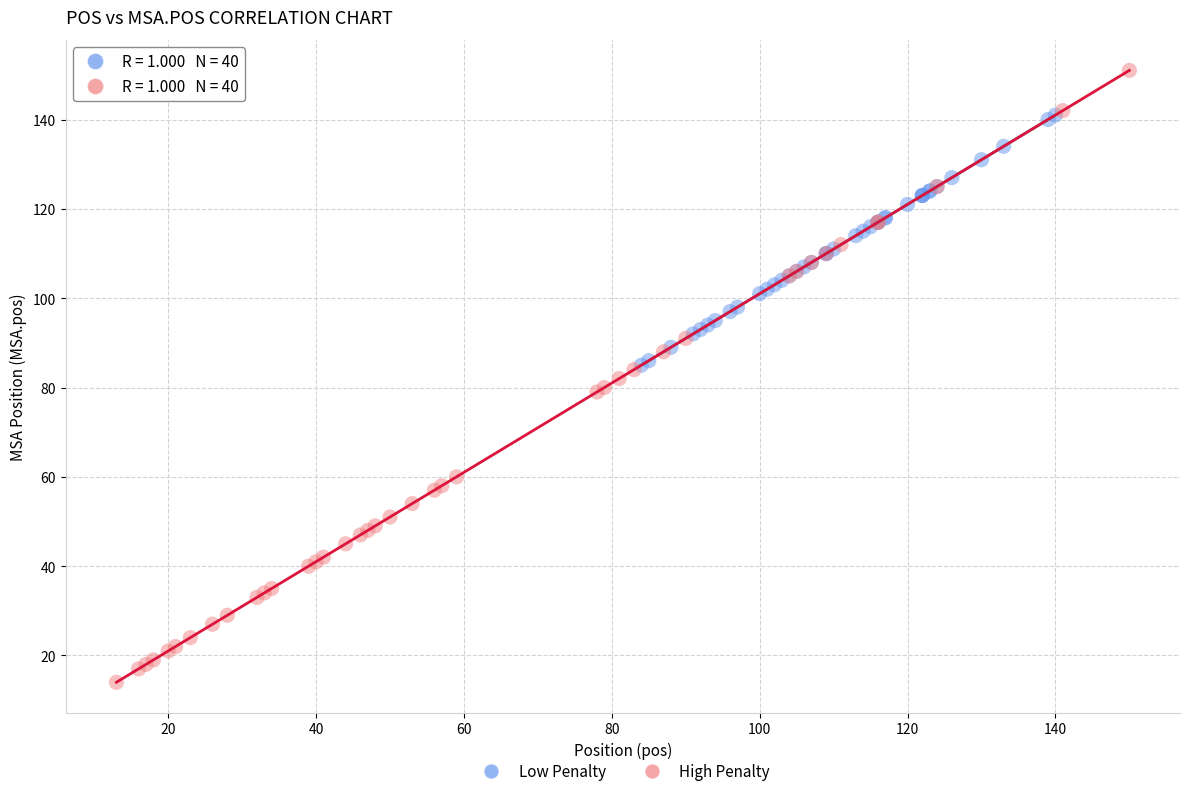

Which series contains the highest Y value?

High Penalty